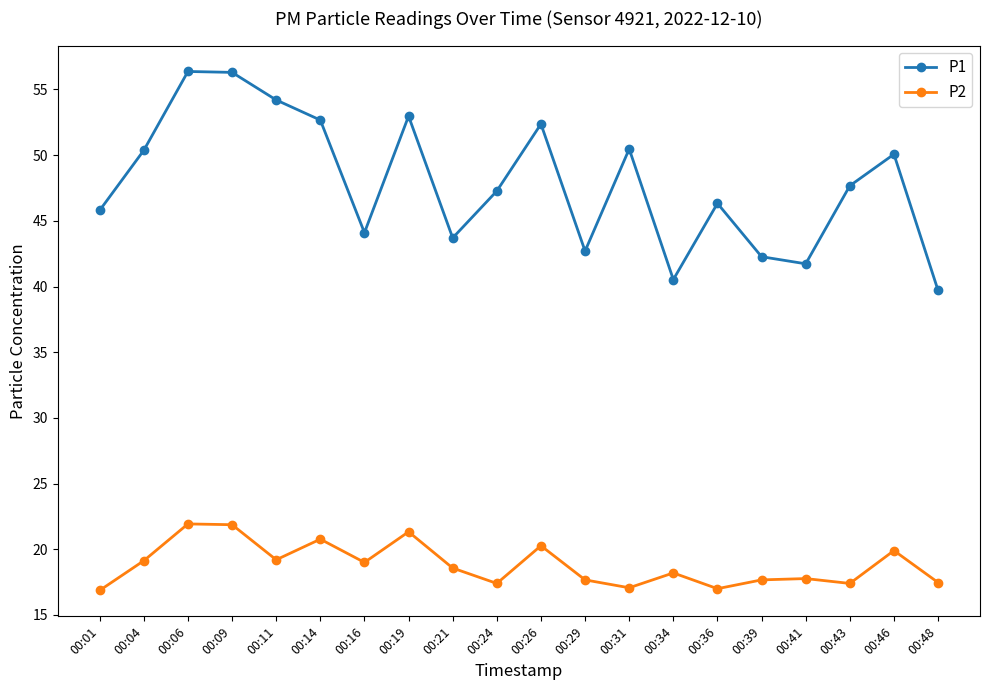

True or false: P2 and P1 intersect in this chart.

False